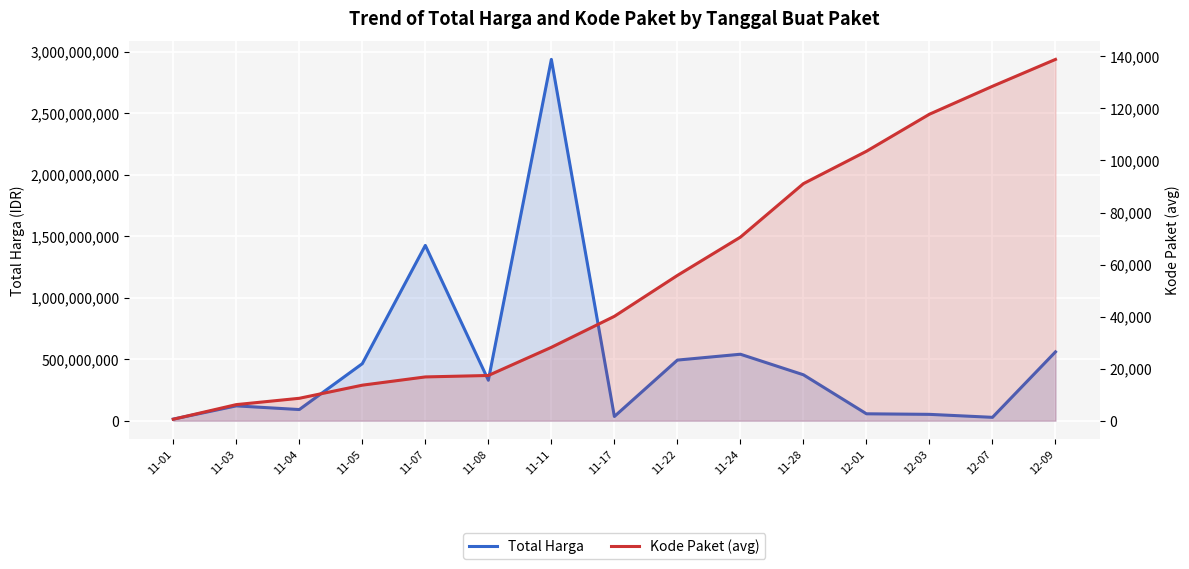

How many lines are shown in the chart?

2